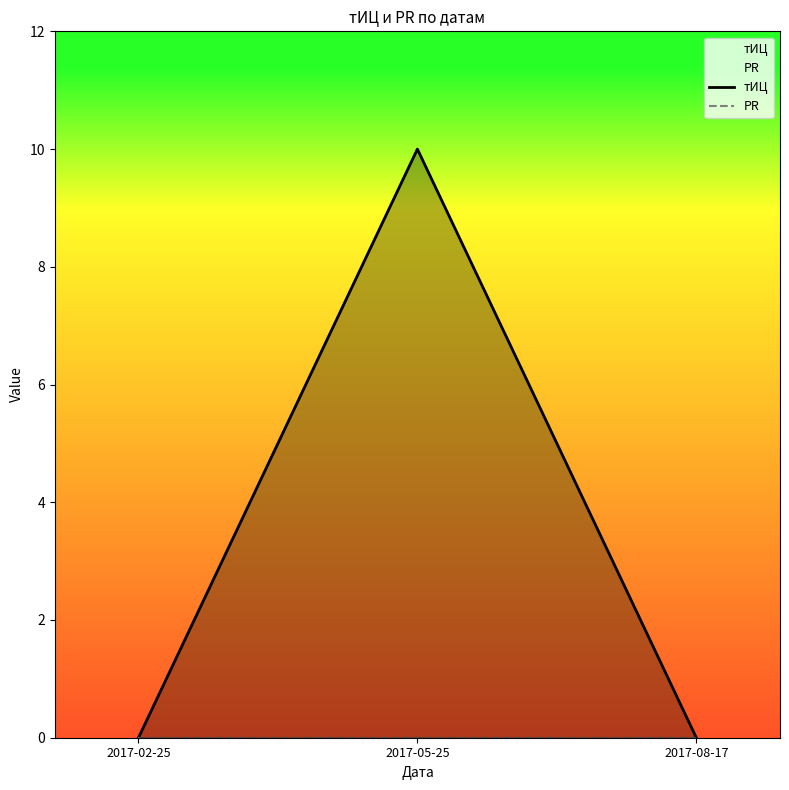

What is the label of the 2nd point from the right?

2017-05-25